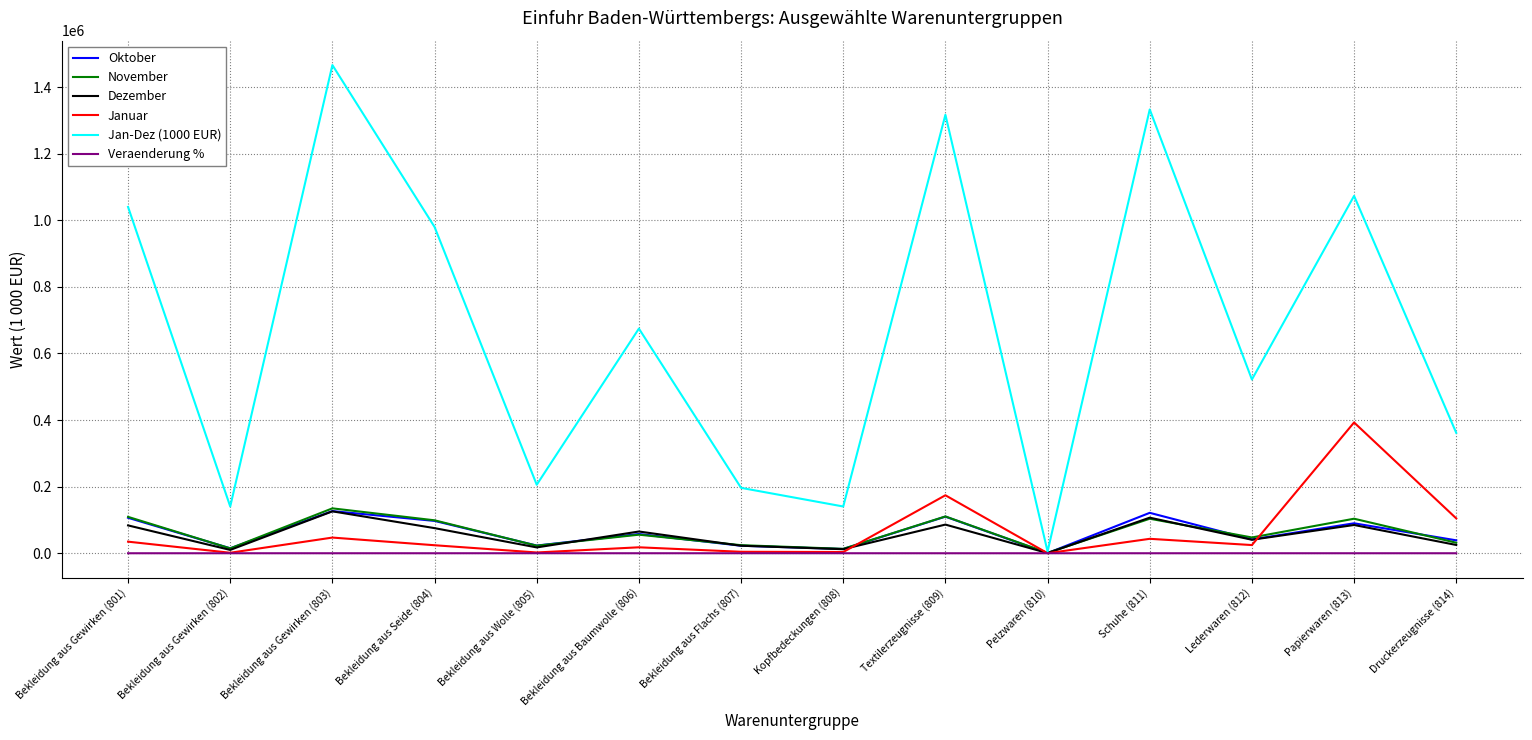

Does the chart display data point markers on the line(s)?

No